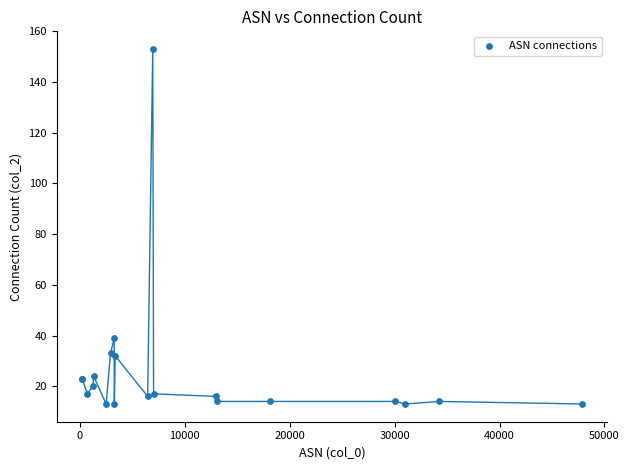

What Y value in the scatter plot is closest to 83?

39